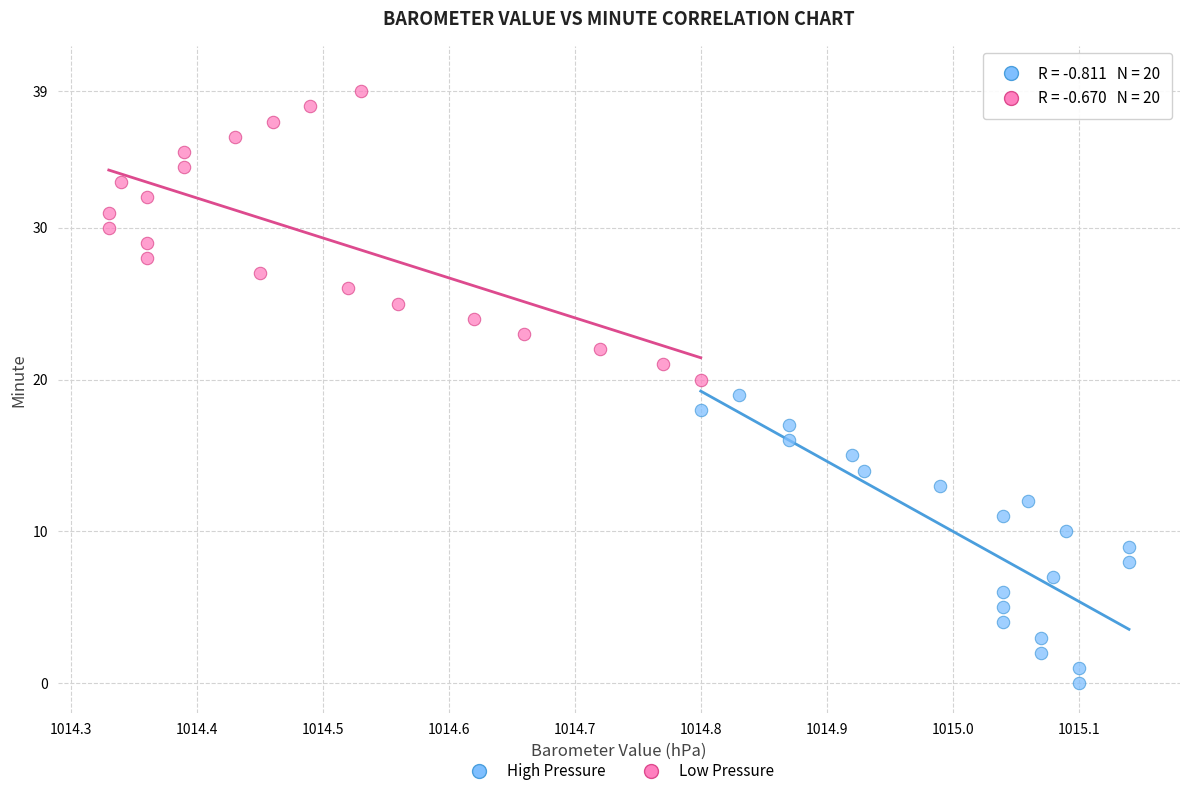

Which series reaches the minimum Y coordinate?

High Pressure